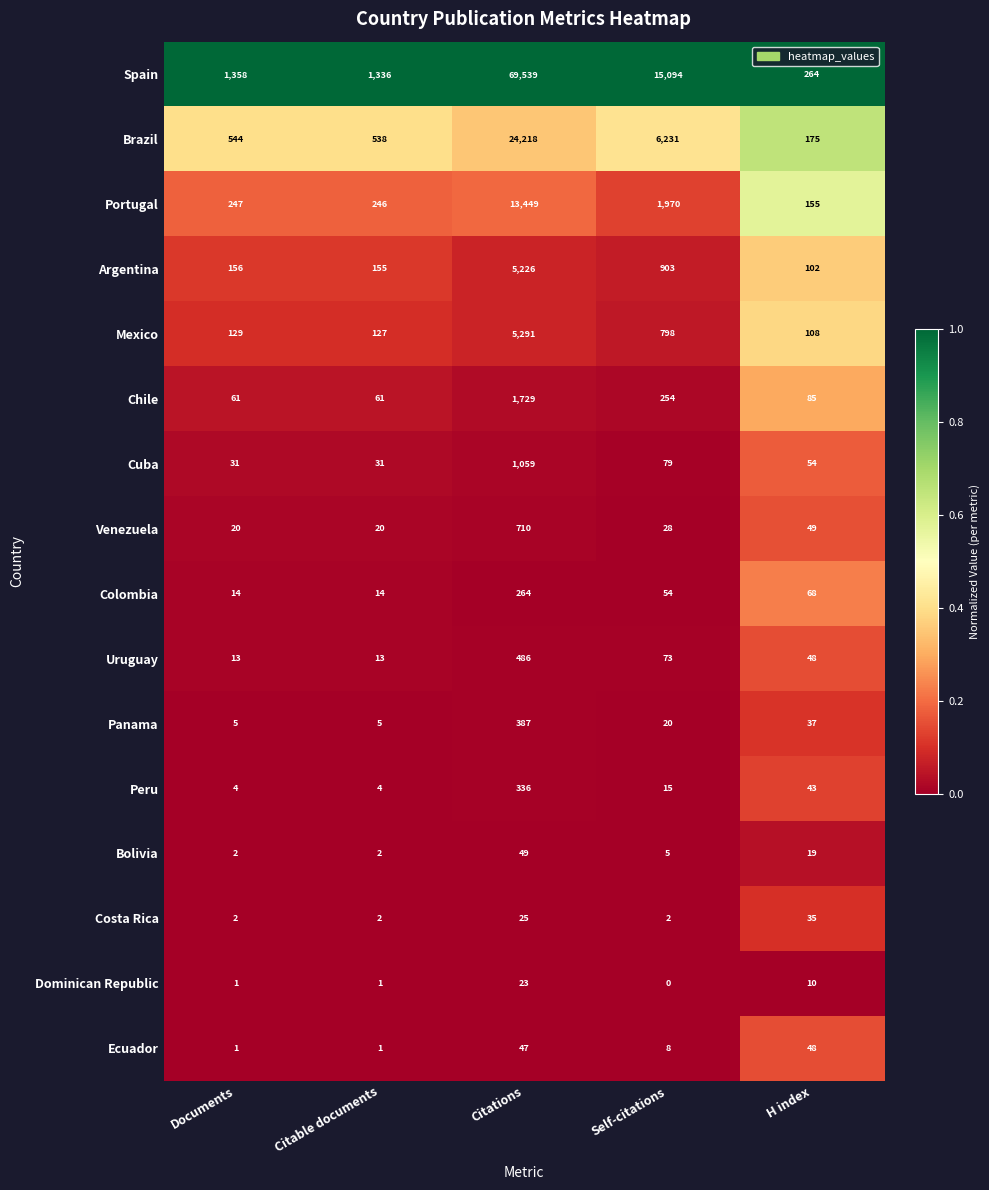

Between Citations and H index, which series saw the biggest shift?

Spain